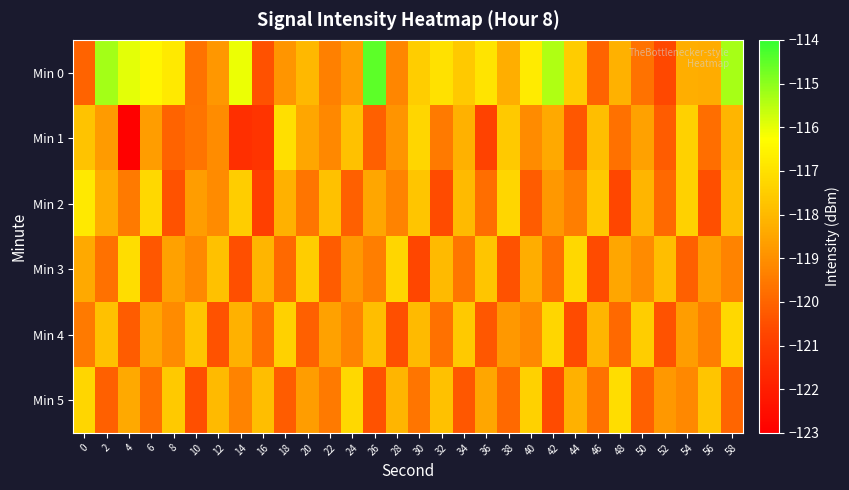

At which category is the sum across all series the highest?

58